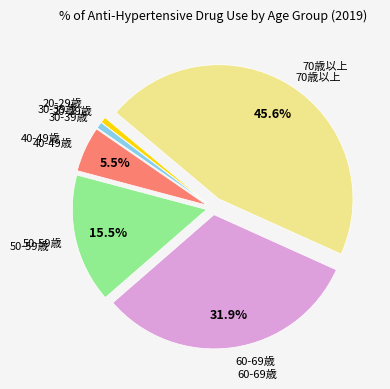

To the nearest percent, what is the difference between the largest and smallest slice percentages?

45%